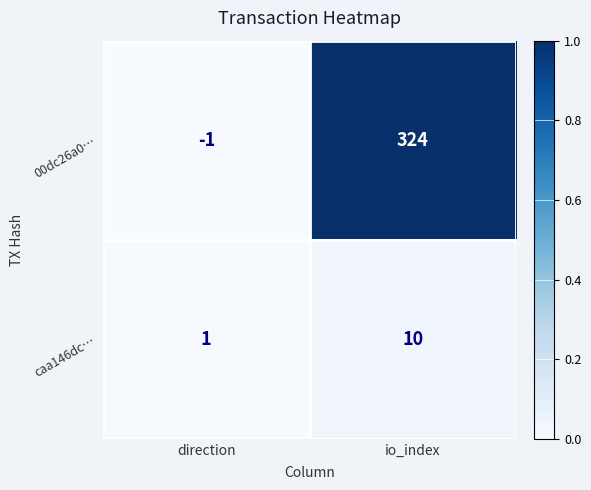

The value of 00dc26a0… at io_index is 443. True or false?

False